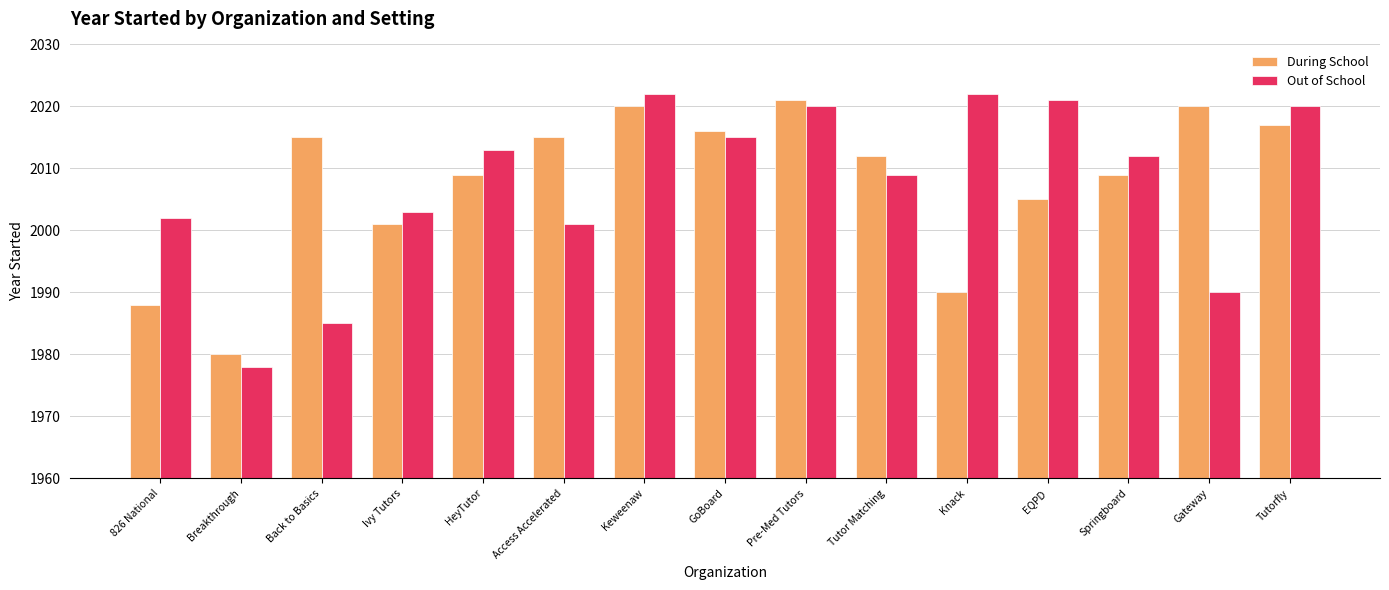

At how many categories does at least one series exceed 2005?

12